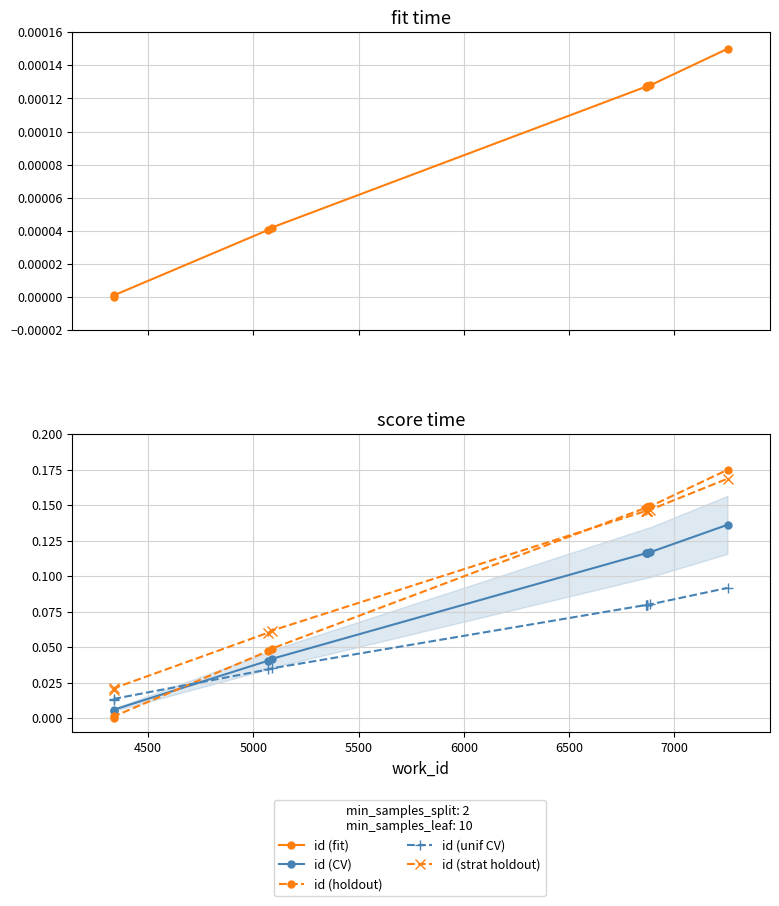

How many lines are shown in the chart?

5